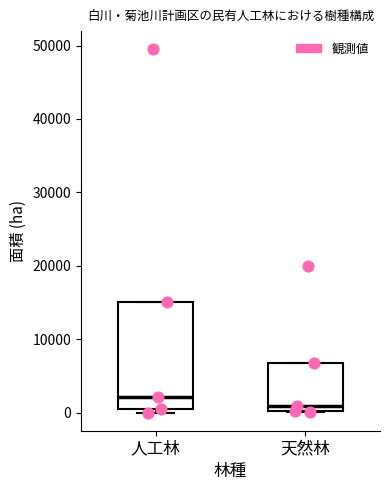

Where does the median line of the box for 天然林 sit on the y-axis? The values are not printed on the chart, so give them approximately, as read against the axis.

1000